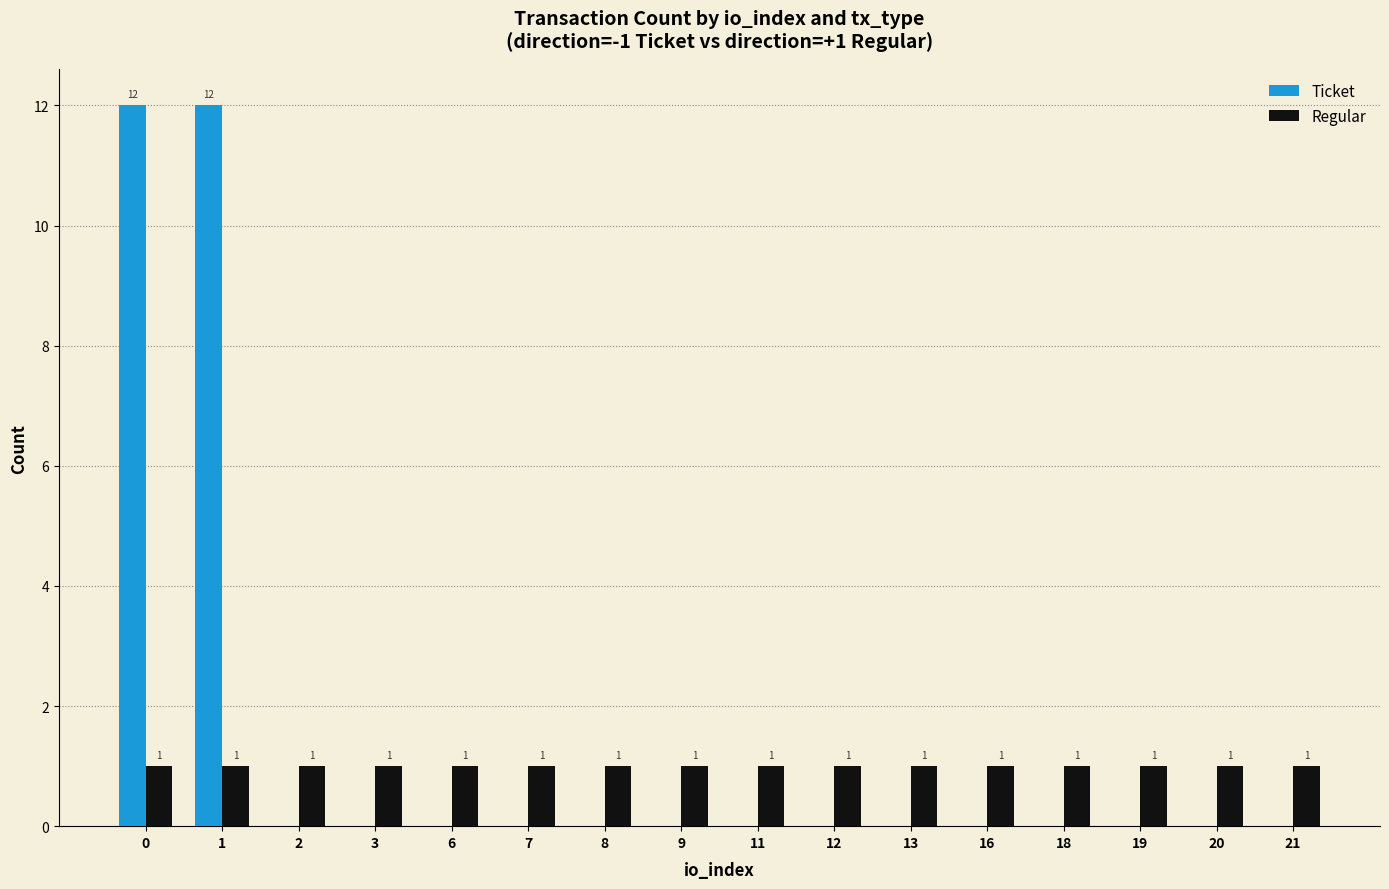

Which series has the largest total across all categories?

Ticket